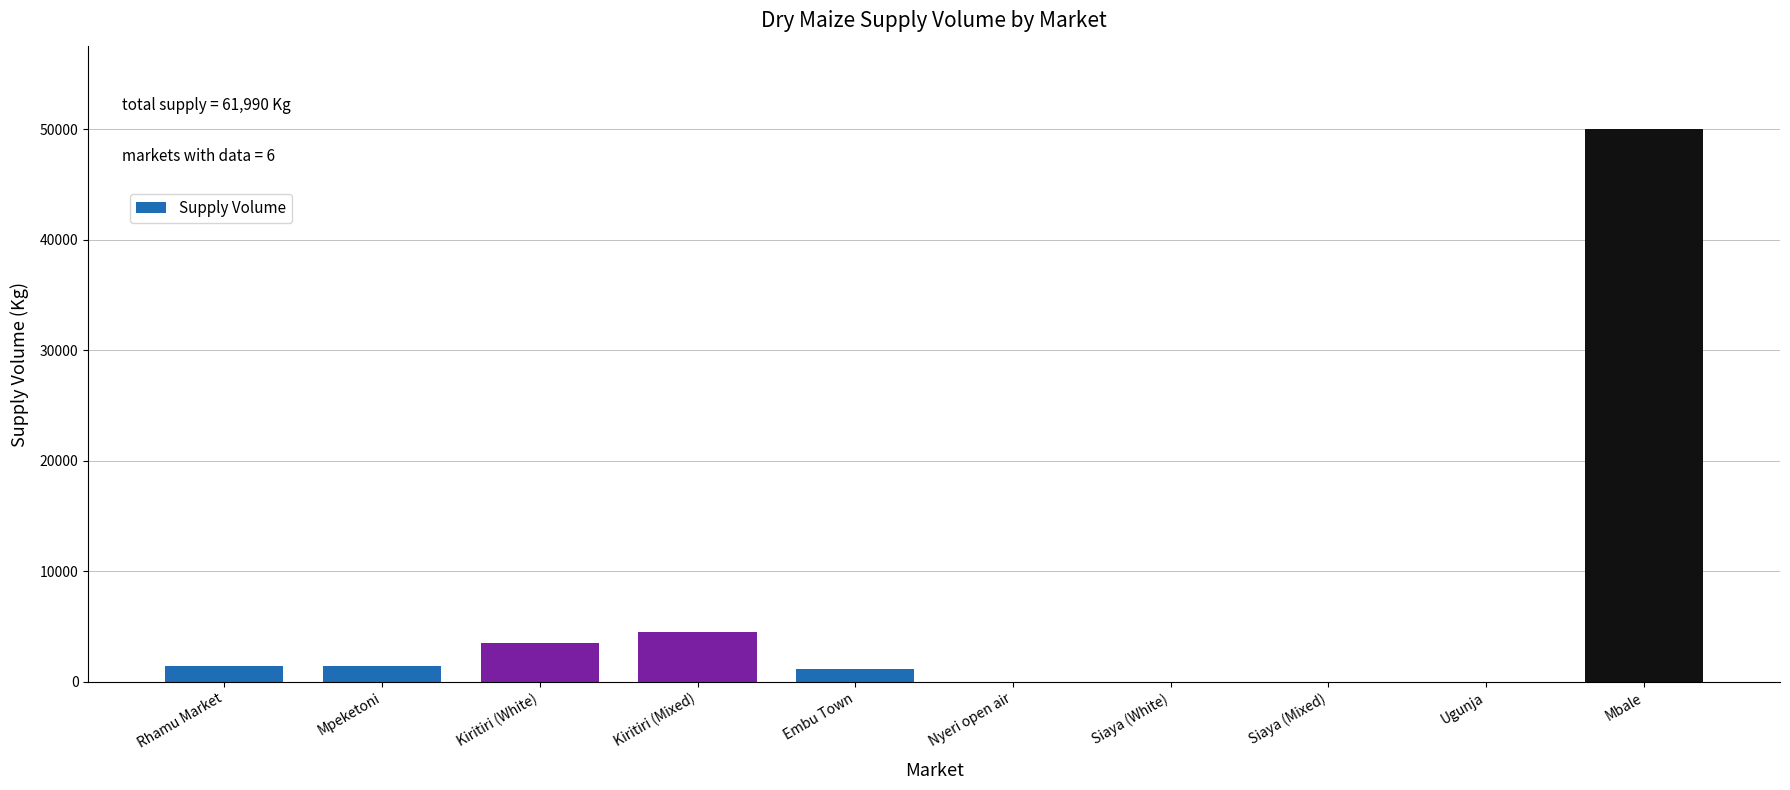

Between Mpeketoni and Mbale, which is larger?

Mbale